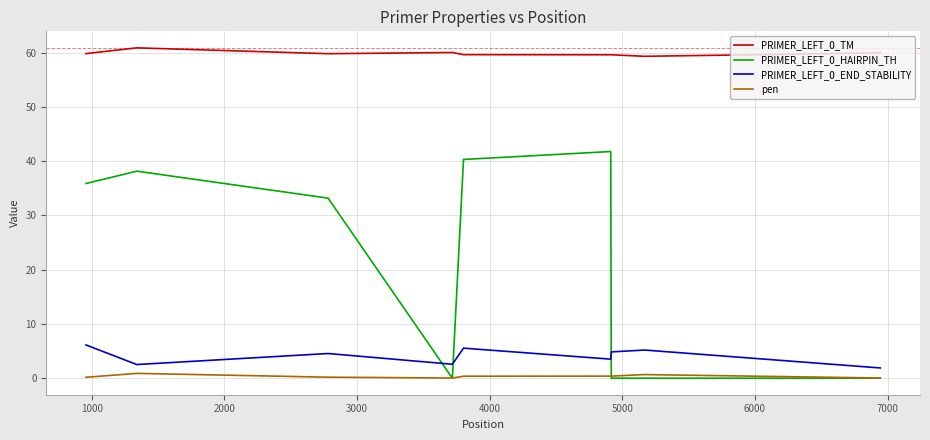

True or false: PRIMER_LEFT_0_END_STABILITY and PRIMER_LEFT_0_TM cross at least once.

False